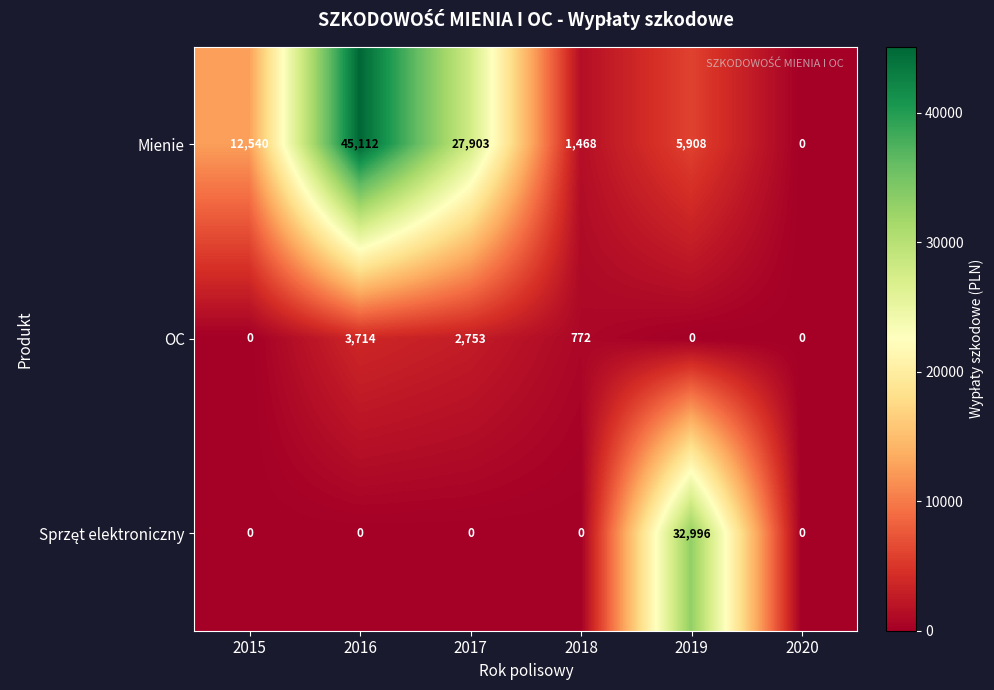

Which label corresponds to the largest value in the chart?

2016